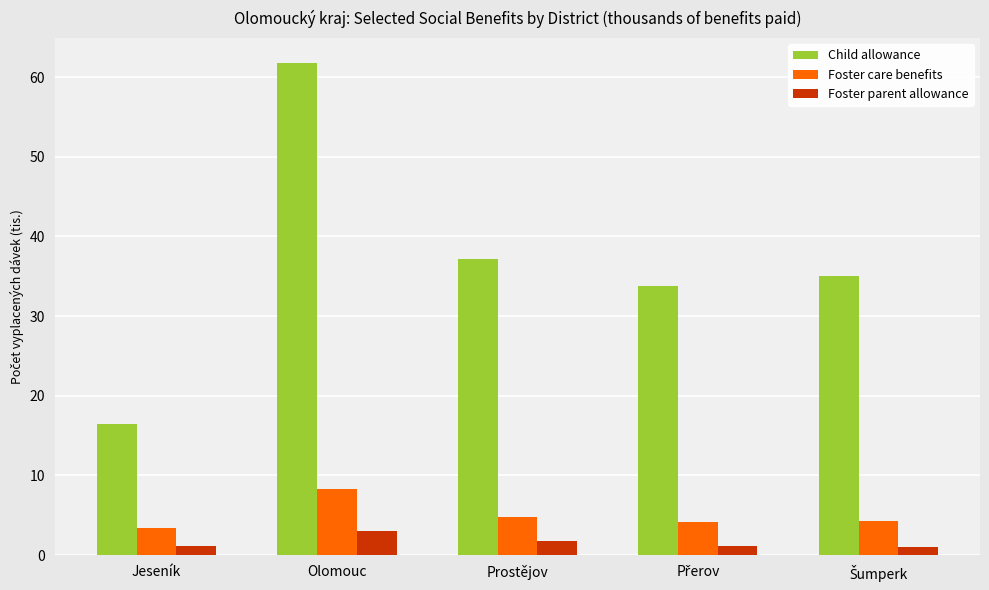

Rank the series at Olomouc from lowest to highest value.

Foster parent allowance, Foster care benefits, Child allowance